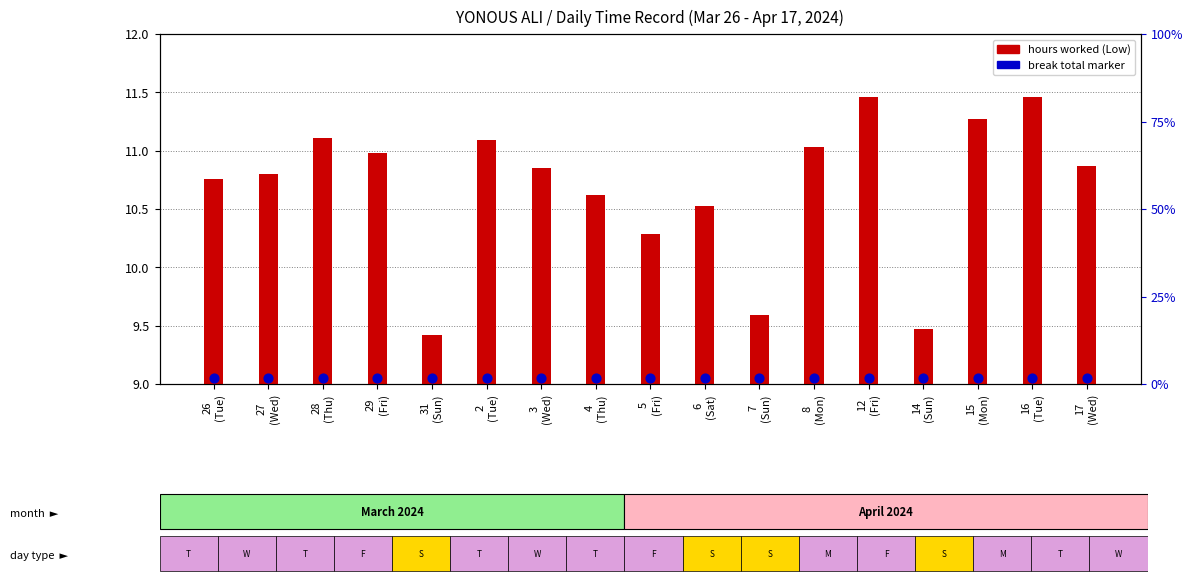

Which series has the widest spread of Y values?

hours worked (Low)